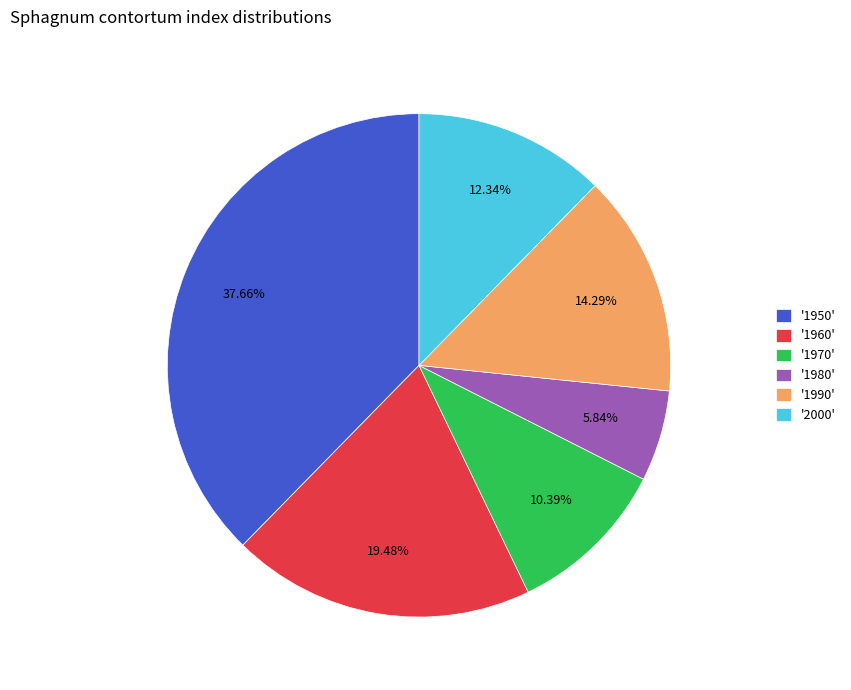

Rank the categories by value from highest to lowest.

'1950', '1960', '1990', '2000', '1970', '1980'